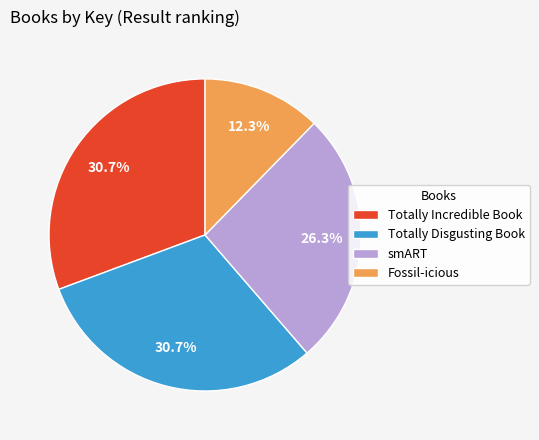

To the nearest percent, what portion does Totally Incredible Book represent?

31%